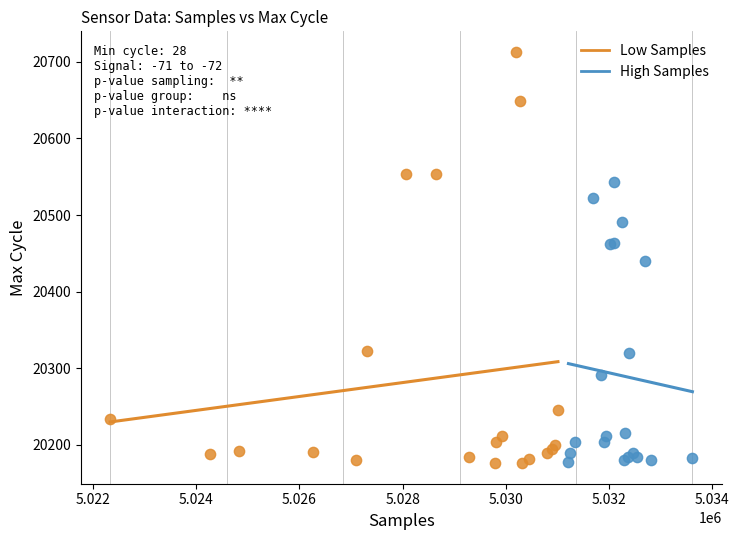

Which series has the widest spread of Y values?

Low Samples